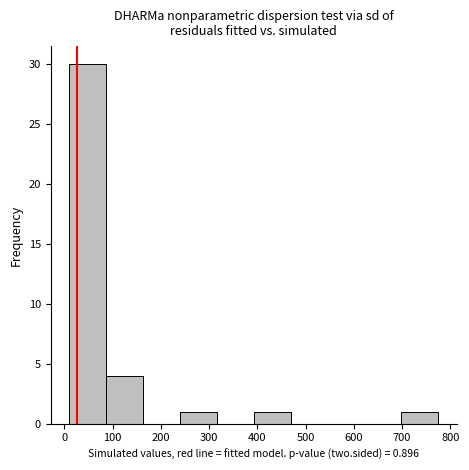

What is the height of the bar covering 240 to 320 on the x-axis? Neither the bar edges nor the heights are printed on the chart, so give them approximately, as read against the axes.

1